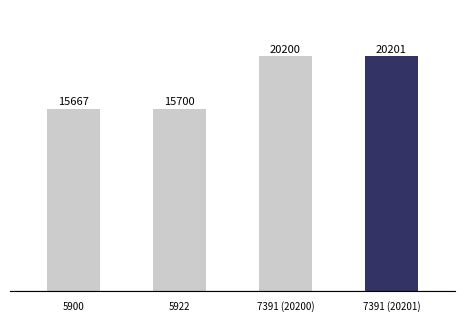

The chart shows a value of 20201 at 7391 (20201). True or false?

True